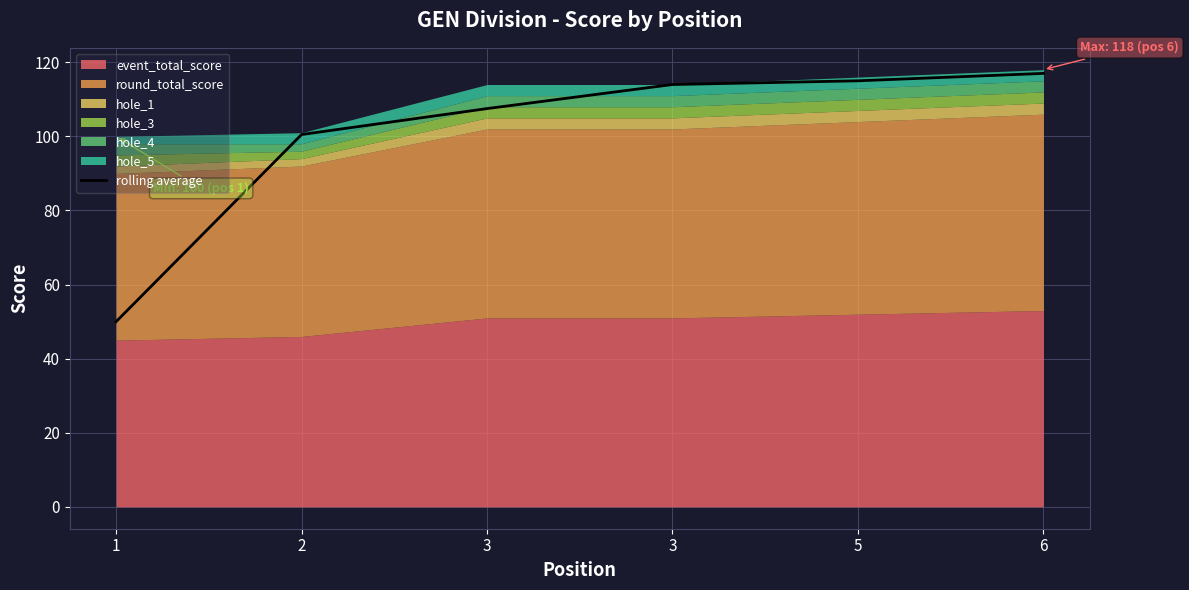

What is the smallest value displayed?

50.0